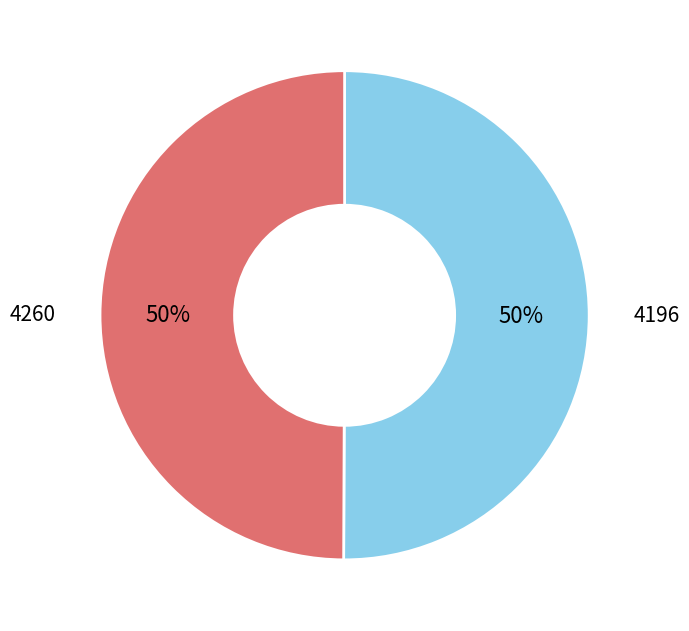

Do 4196 and 4260 together represent more than half of the pie?

Yes